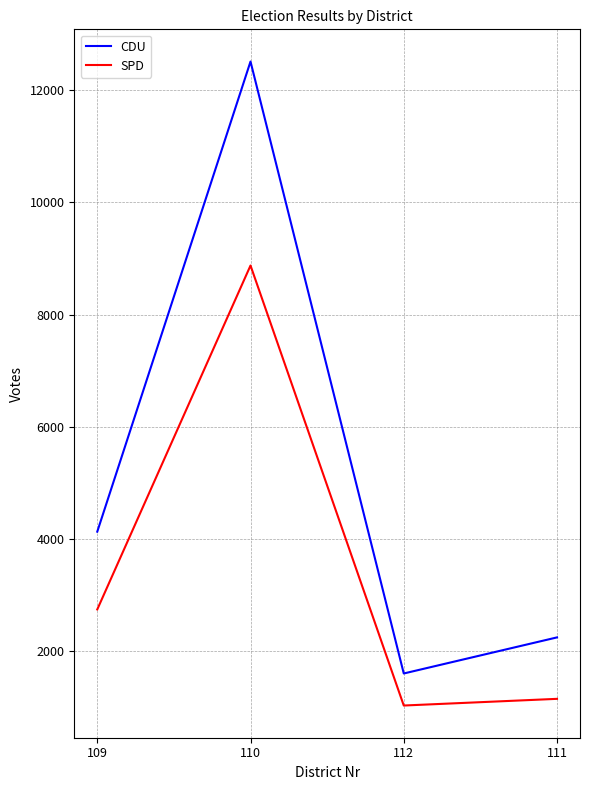

Is it true that SPD equals 3625 at 109?

False